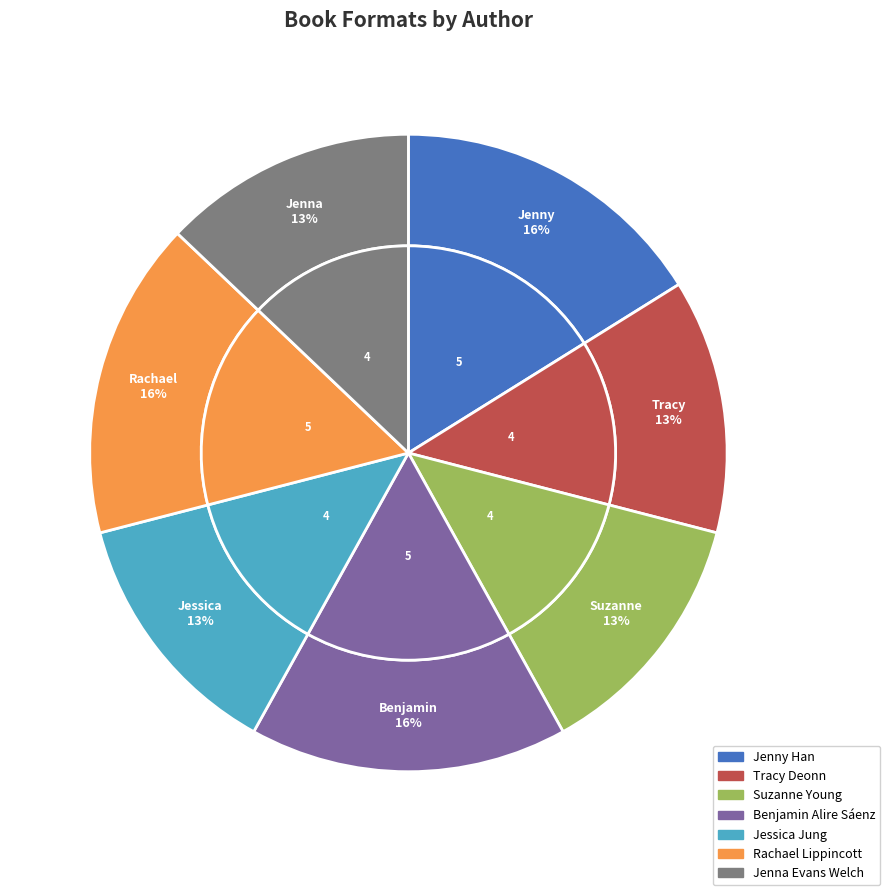

Does Tracy Deonn represent more than half of the total?

No